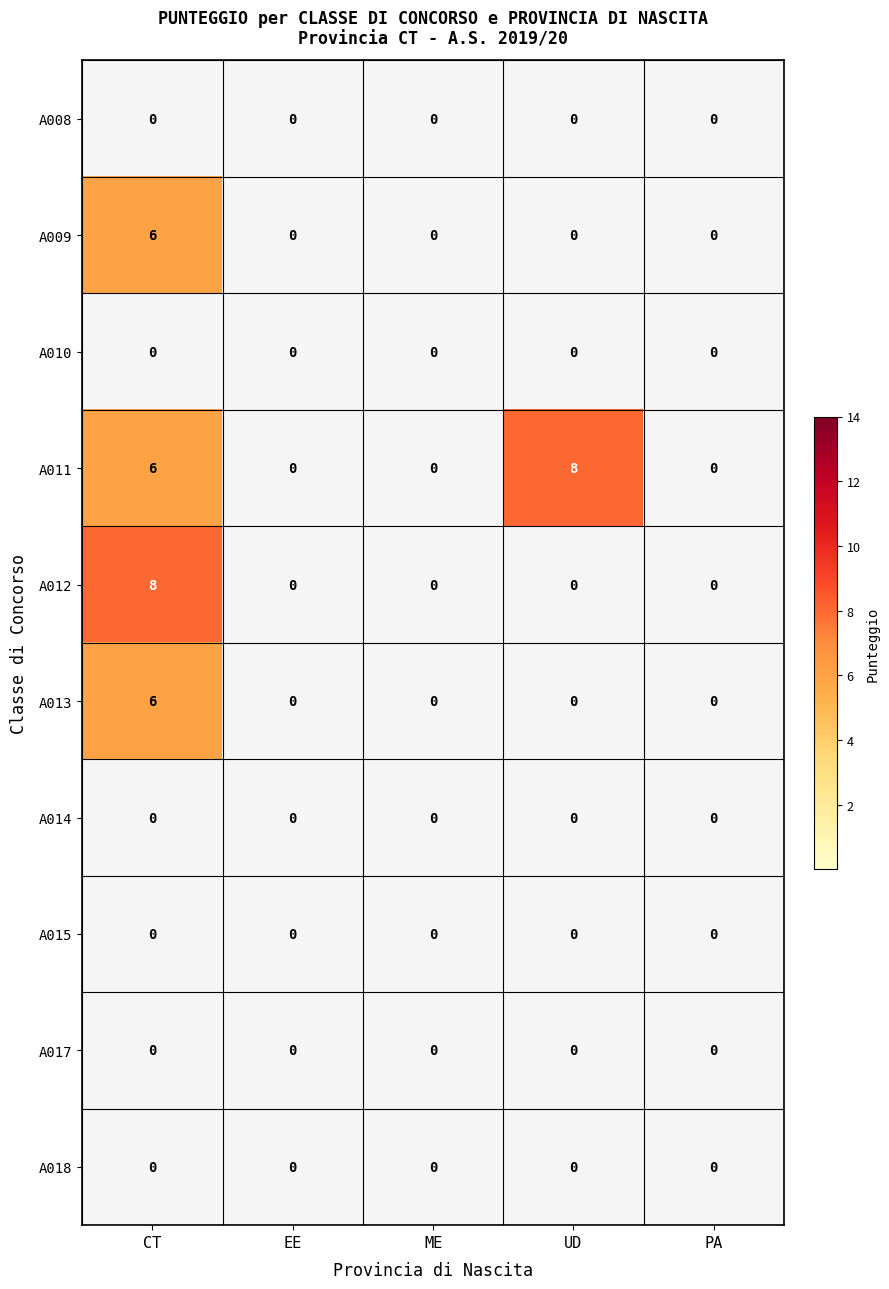

True or false: A009 has a value of 6 at CT.

True